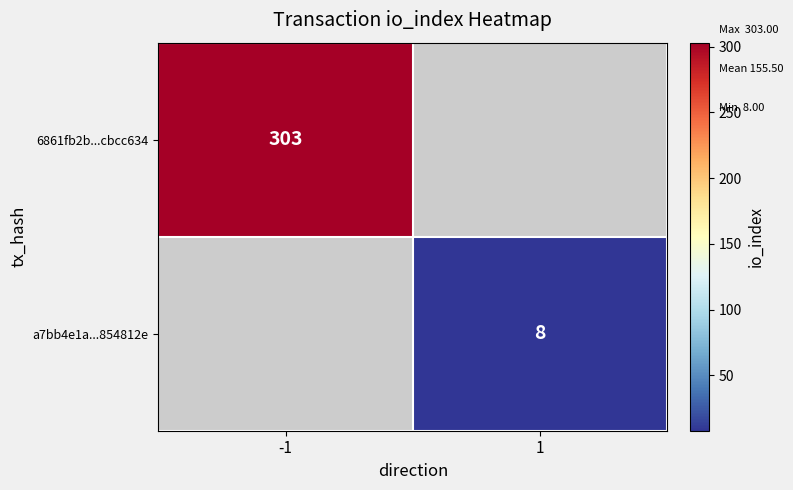

True or false: 6861fb2b...cbcc634 has a value of 303 at -1.

True